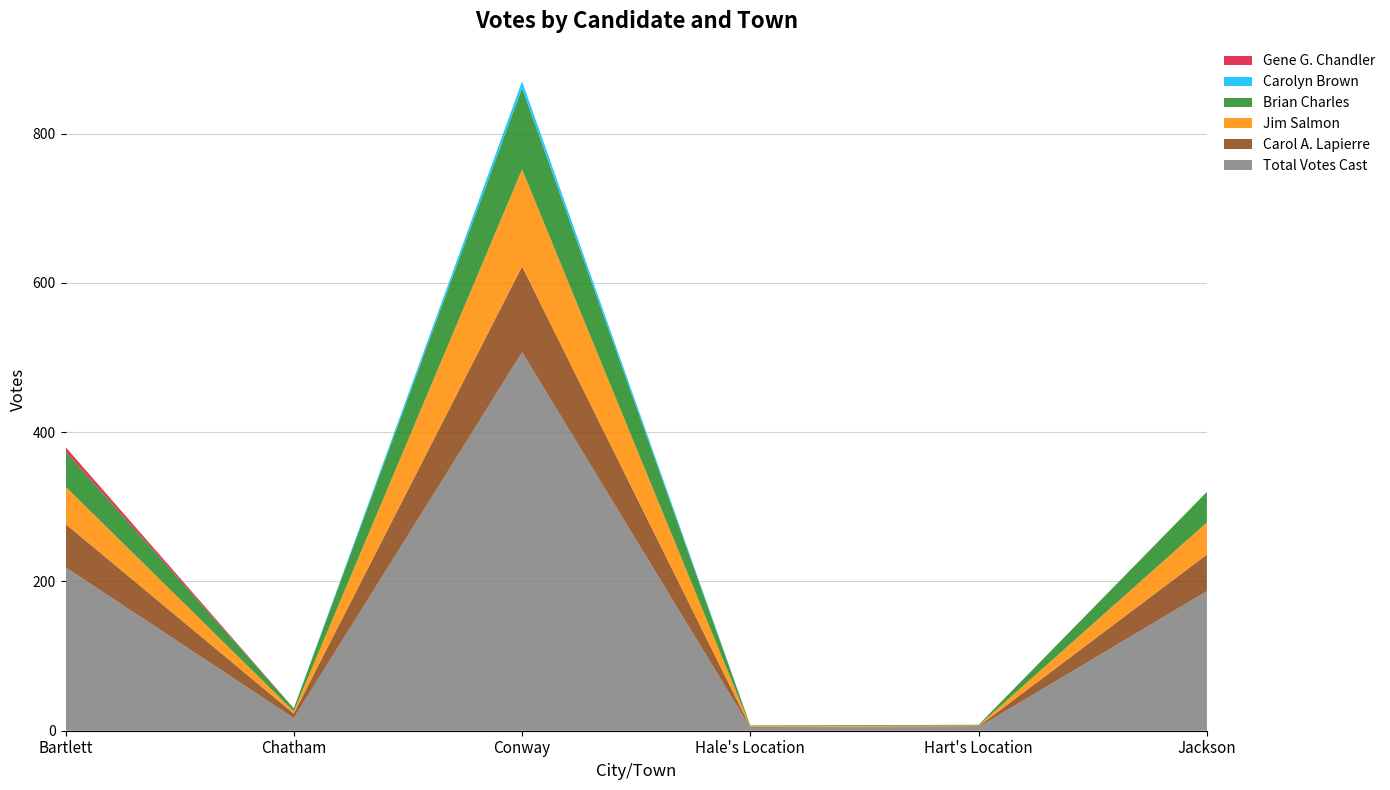

Reading left to right, extract all data points from this chart.

Total Votes Cast: Bartlett=219	Chatham=17	Conway=507	Hale's Location=4	Hart's Location=5	Jackson=187
Carol A. Lapierre: Bartlett=58	Chatham=6	Conway=115	Hale's Location=1	Hart's Location=1	Jackson=49
Jim Salmon: Bartlett=50	Chatham=3	Conway=130	Hale's Location=1	Hart's Location=1	Jackson=43
Brian Charles: Bartlett=47	Chatham=4	Conway=109	Hale's Location=1	Hart's Location=1	Jackson=41
Carolyn Brown: Bartlett=0	Chatham=0	Conway=9	Hale's Location=0	Hart's Location=0	Jackson=0
Gene G. Chandler: Bartlett=6	Chatham=0	Conway=0	Hale's Location=0	Hart's Location=0	Jackson=0